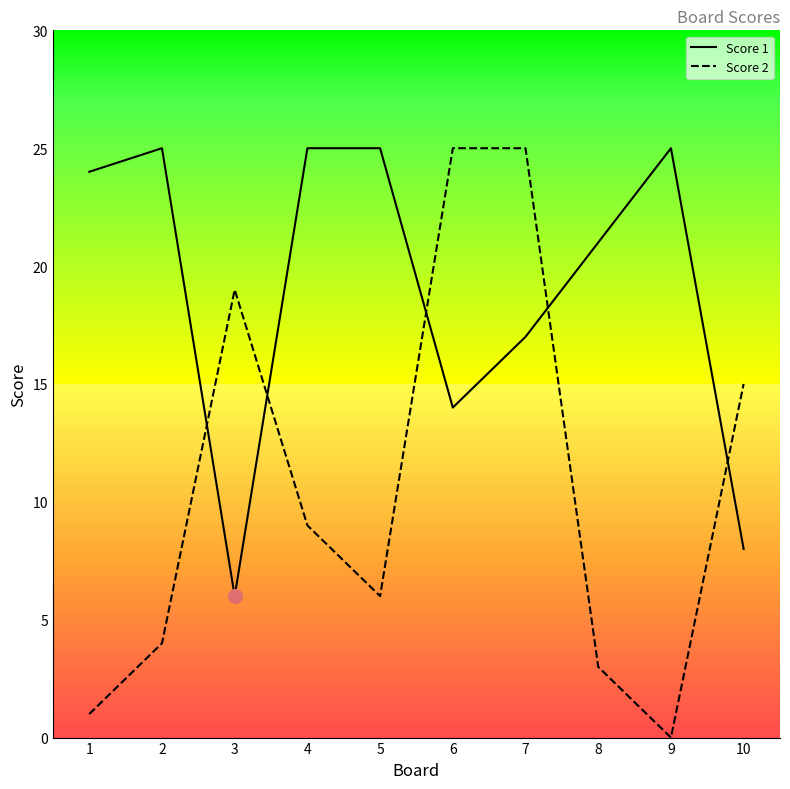

At which label does Score 1 reach its peak?

2